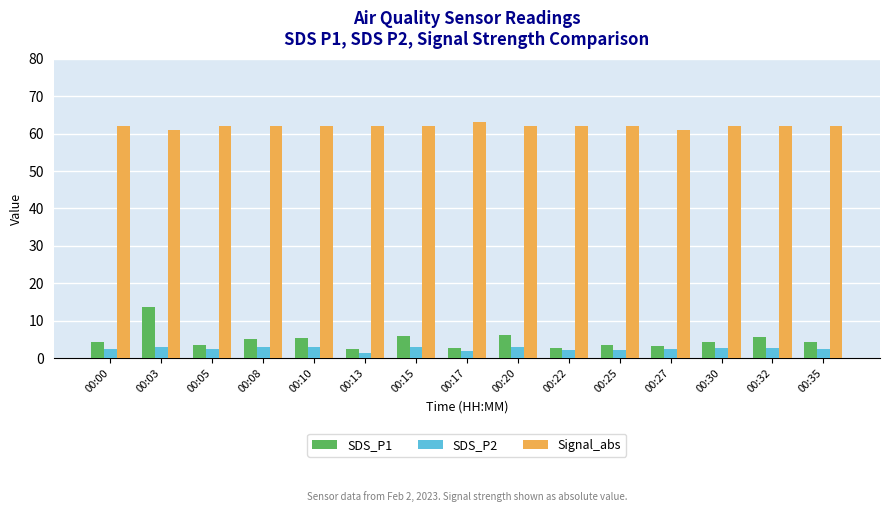

At how many categories does at least one series exceed 33?

15